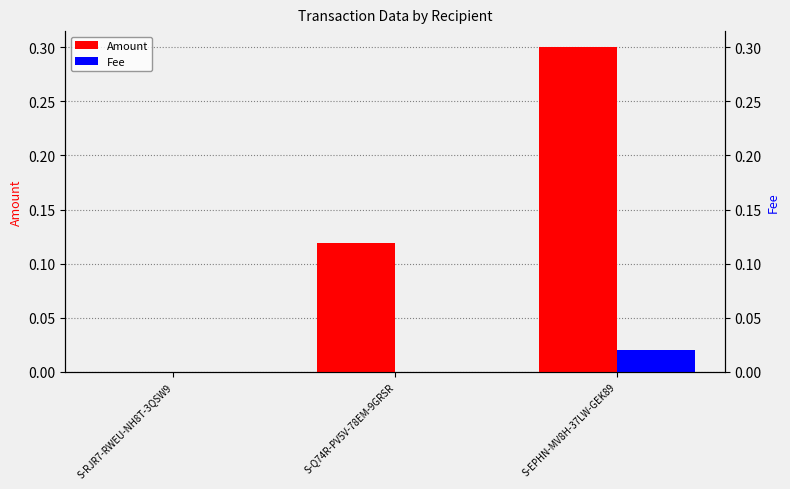

Is the value of Fee at S-Q74R-PV5V-78EM-9GRSR greater than the value of Amount at S-RJR7-RWEU-NH8T-3QSW9?

No